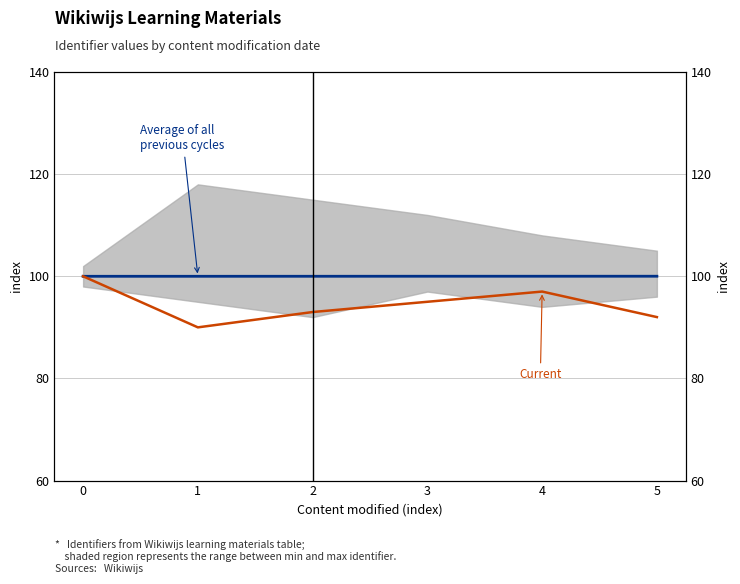

Is it true that Current equals 33.9 at 1?

False